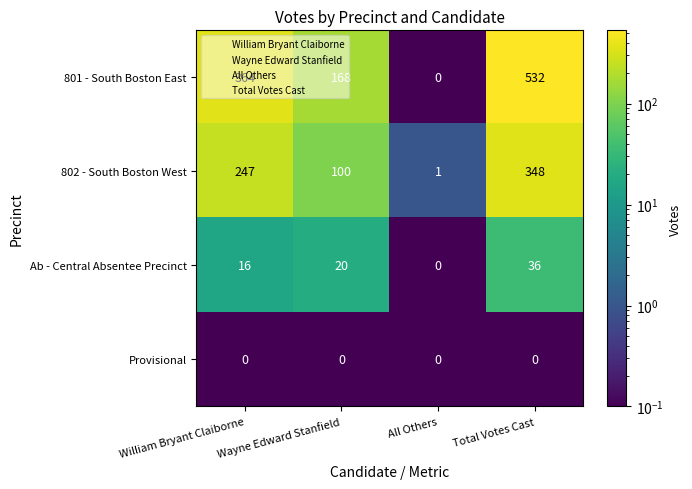

How many distinct data groups are displayed?

4